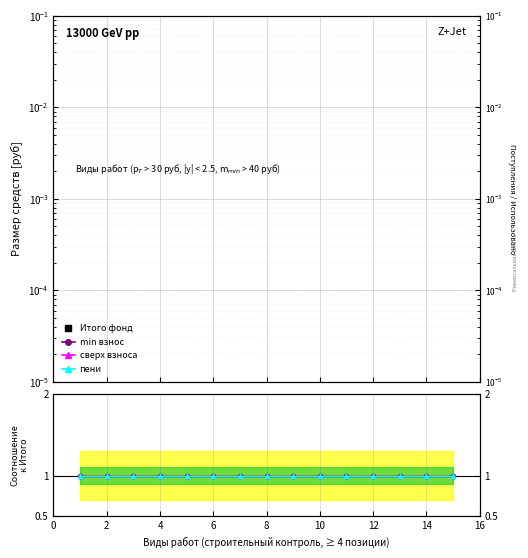

Which series has the largest total across all categories?

min взнос